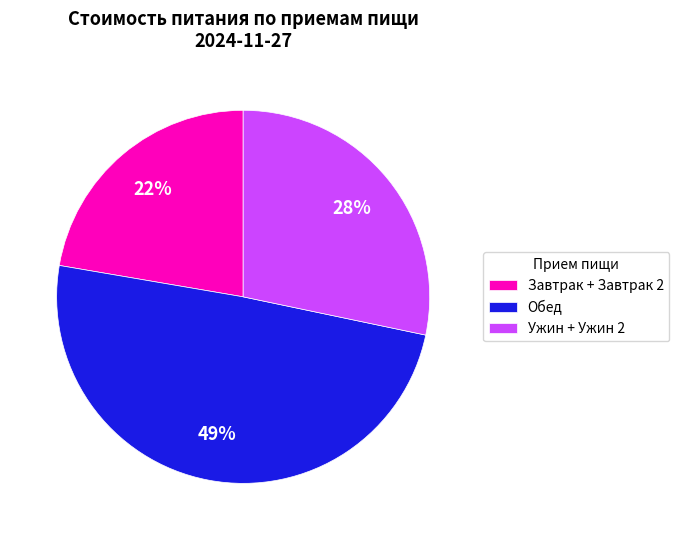

How many segments does this pie chart have?

3